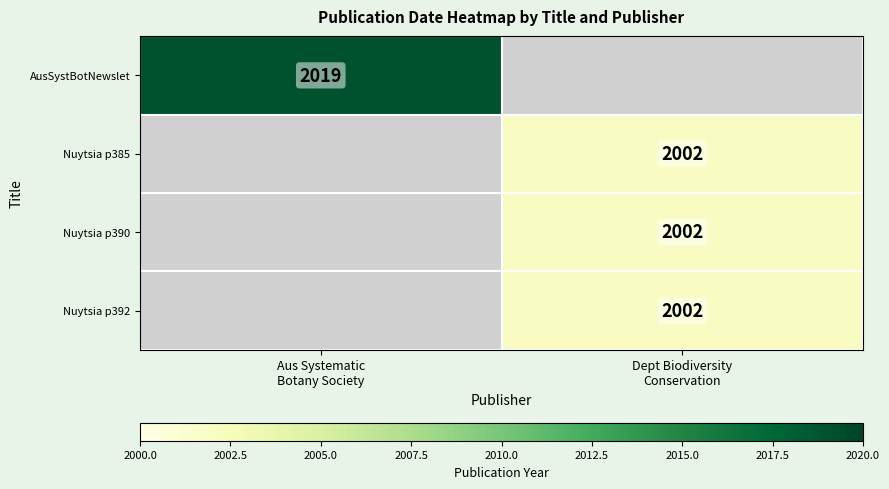

At how many categories does at least one series exceed 2009?

1